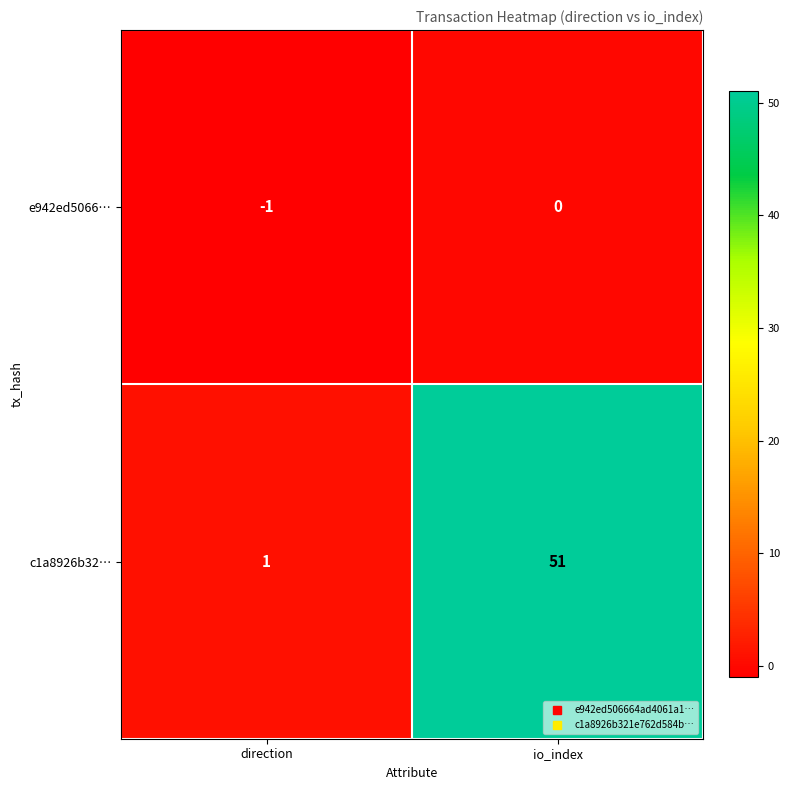

What is the average value of the c1a8926b32… series?

26